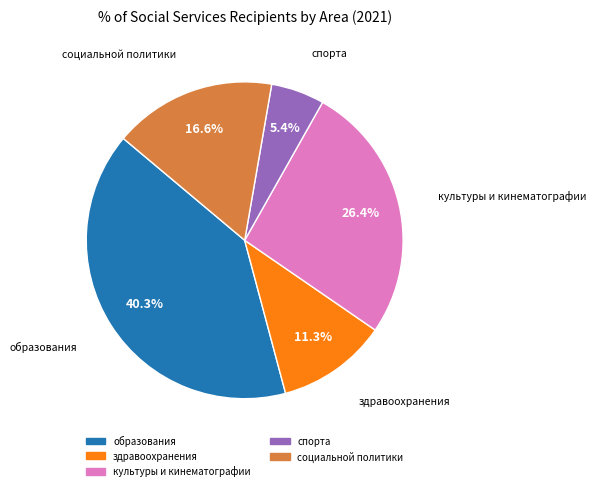

Rank the categories by value from highest to lowest.

образования, культуры и кинематографии, социальной политики, здравоохранения, спорта